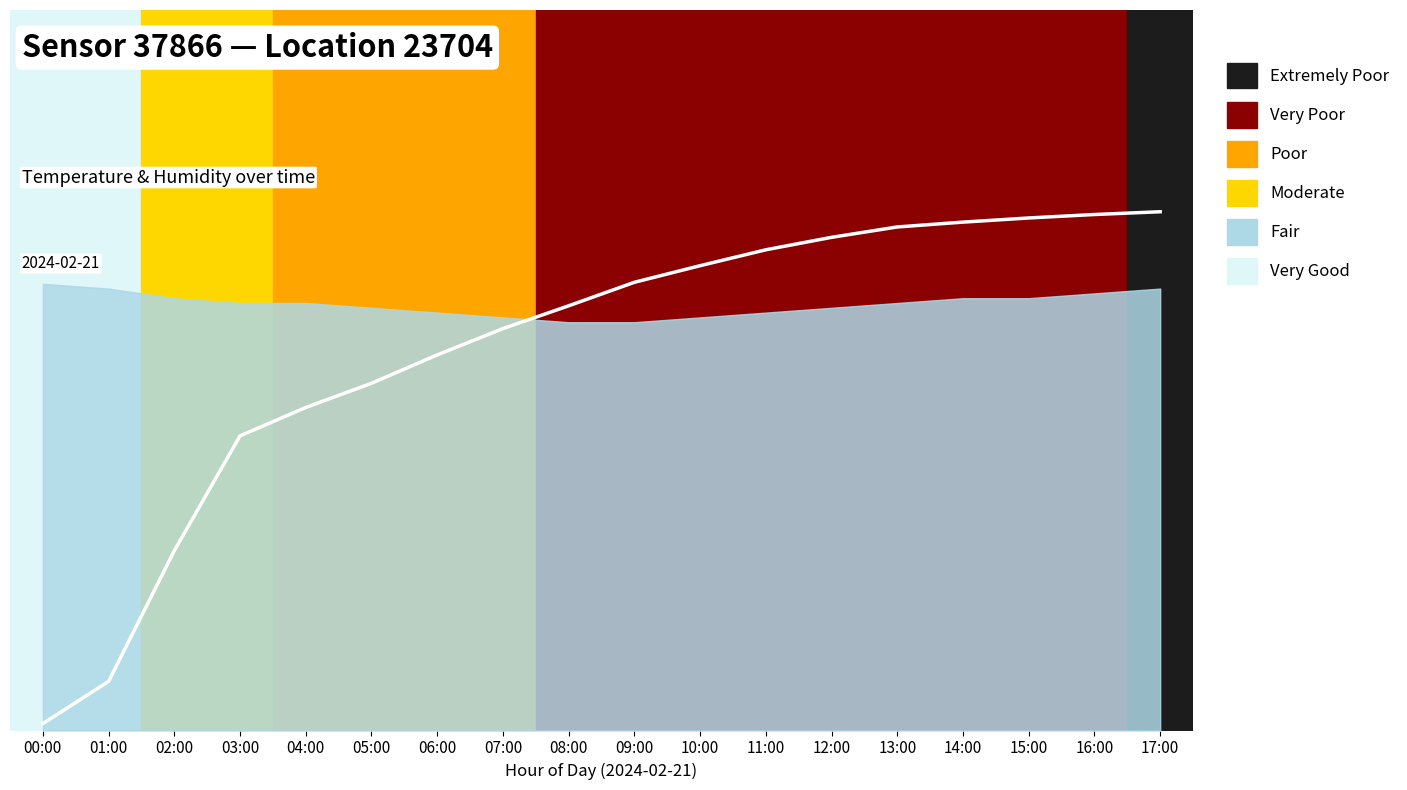

What is the sum of the values at 13:00 and 15:00?

105.8